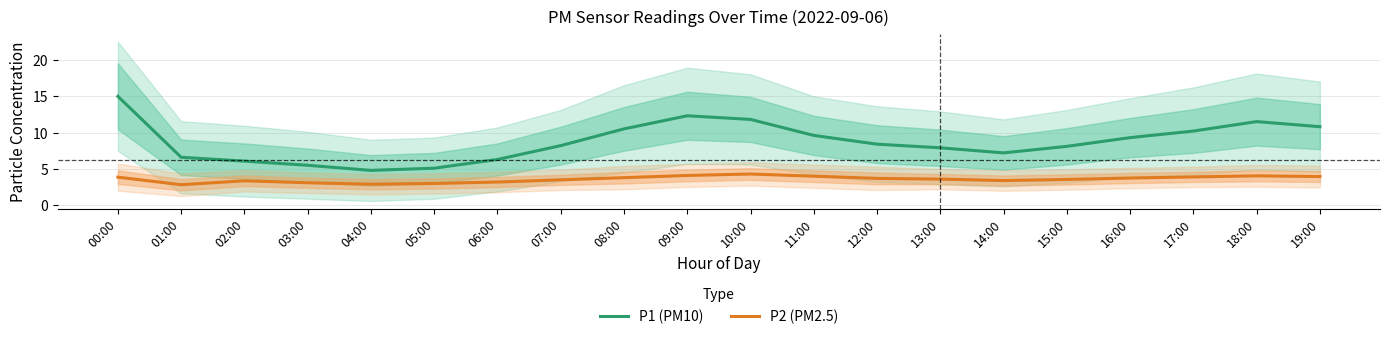

Which series has the largest range (max minus min)?

P1 (PM10)